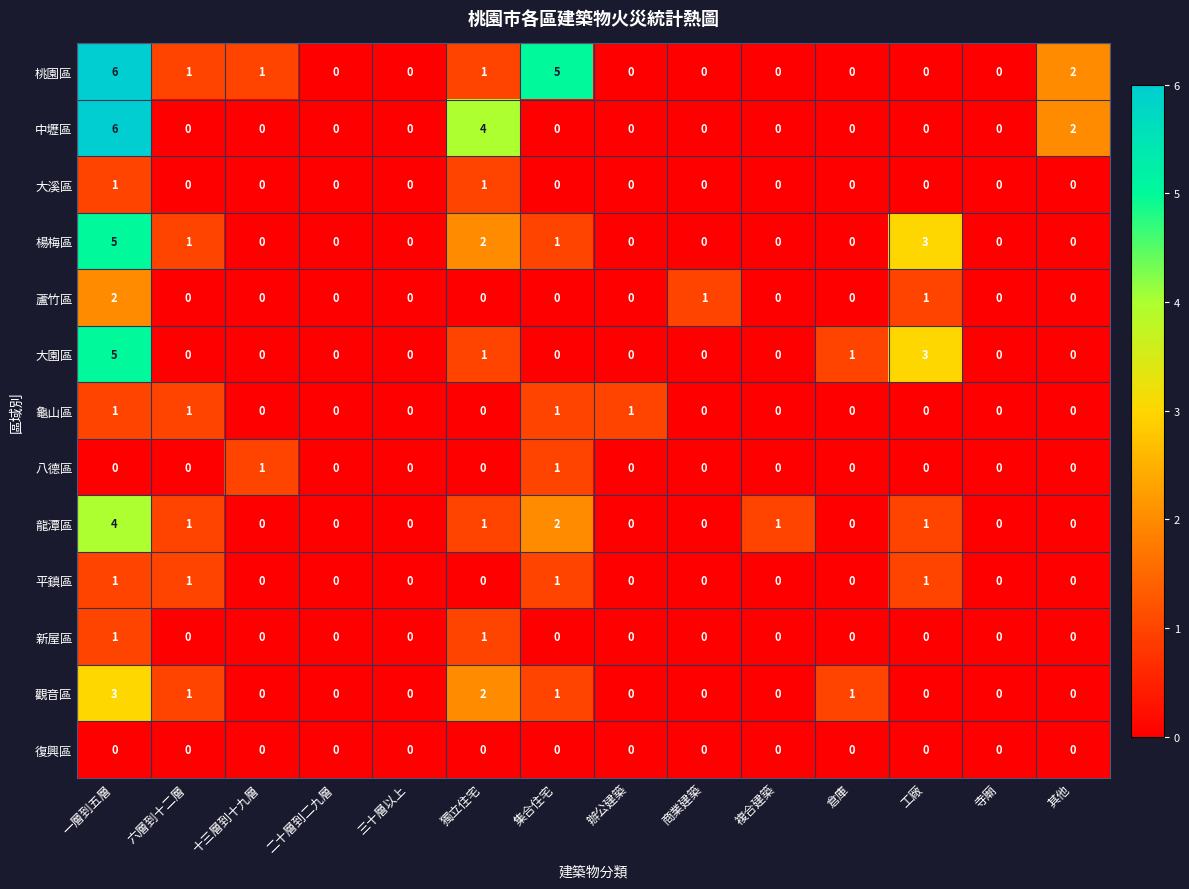

Count the number of data series in this chart.

13